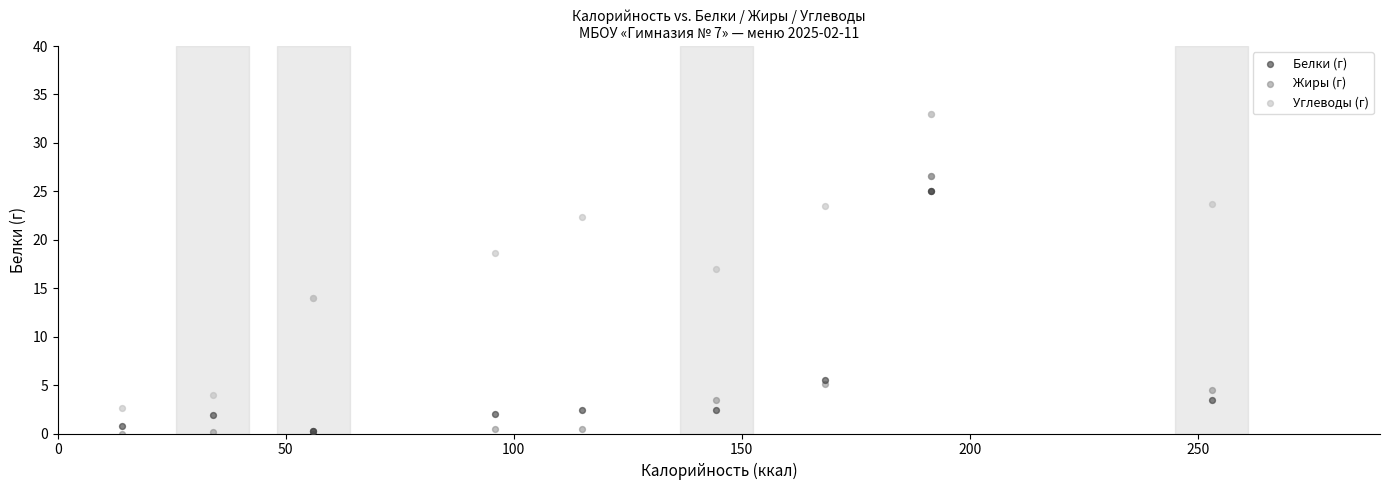

Across all series, what Y value is closest to 16?

17.0